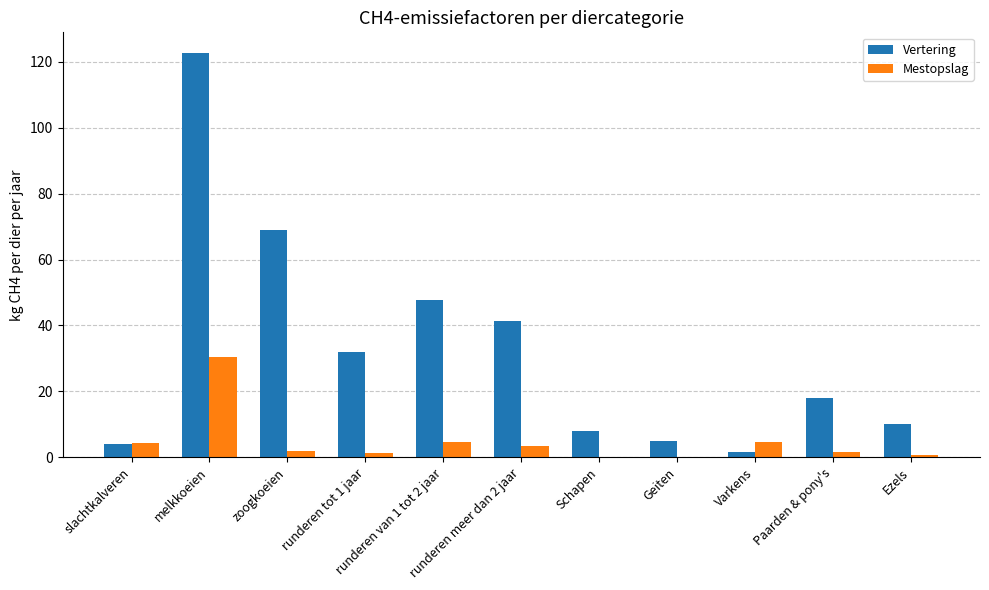

Which series has the largest total across all categories?

Vertering